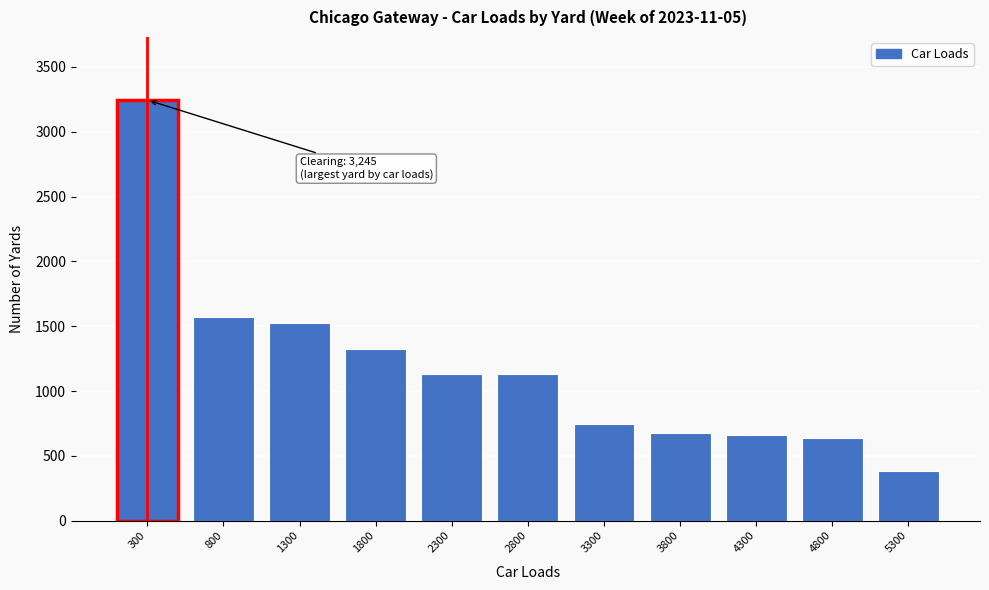

Reading left to right, what are all the values shown in this chart?

3245	1571	1527	1324	1133	1133	746	674	659	637	381